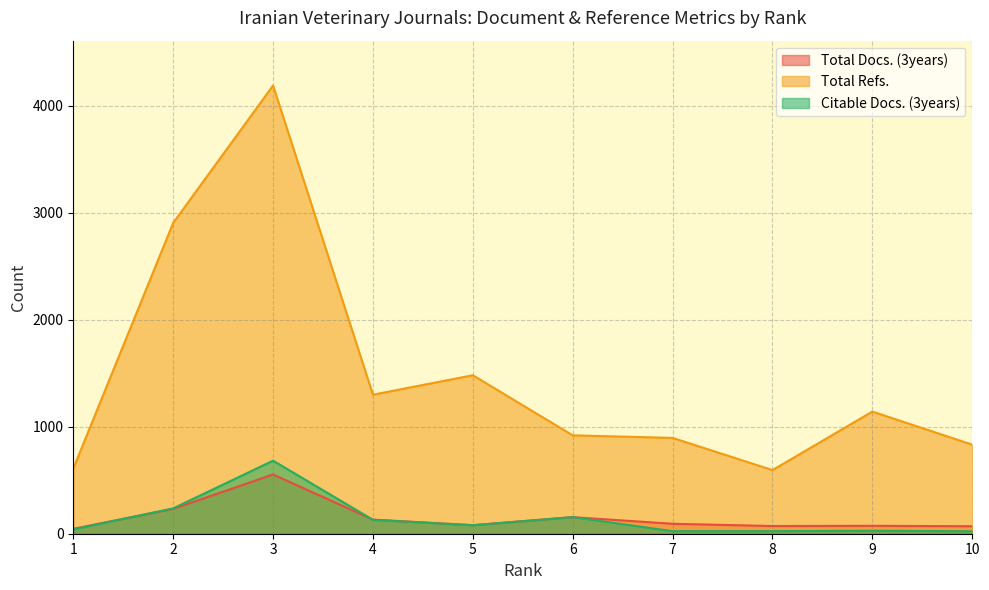

Reading left to right, what are all the values shown in this chart?

Total Docs. (3years): 1=46	2=232	3=554	4=132	5=80	6=155	7=93	8=72	9=74	10=70
Total Refs.: 1=610	2=2906	3=4191	4=1300	5=1482	6=920	7=896	8=595	9=1142	10=833
Citable Docs. (3years): 1=41	2=237	3=683	4=130	5=79	6=155	7=24	8=24	9=28	10=23